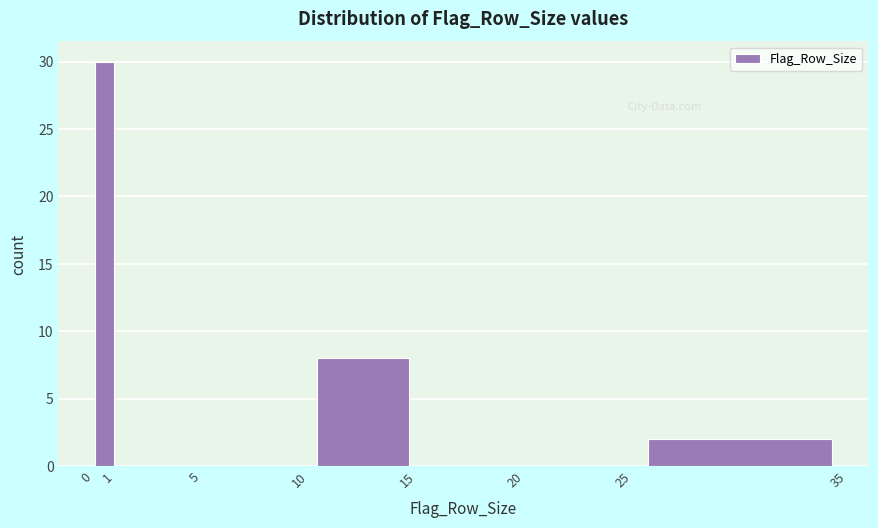

Which range on the x-axis has the tallest bar?

0 to 1